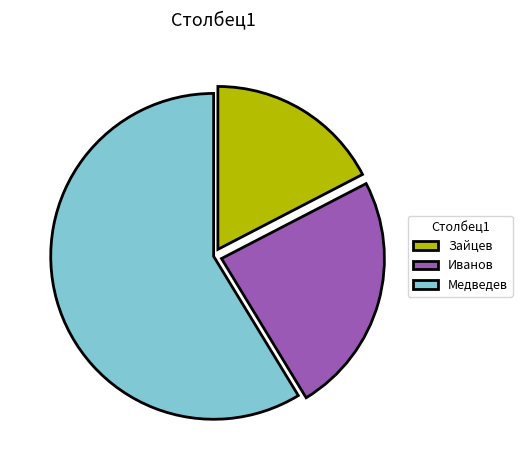

What is the ratio of the value at Медведев to the value at Иванов?

2.5